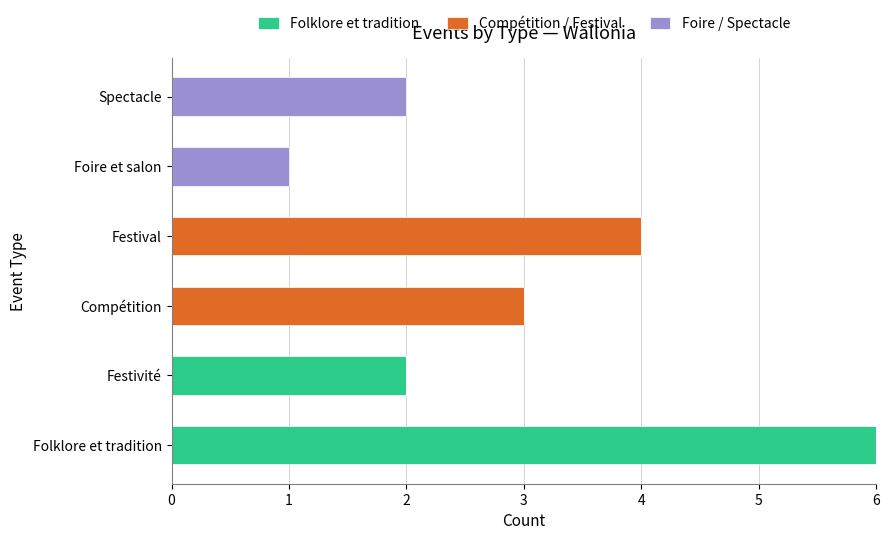

Which series changed the most between Folklore et tradition and Festivité?

Folklore et tradition